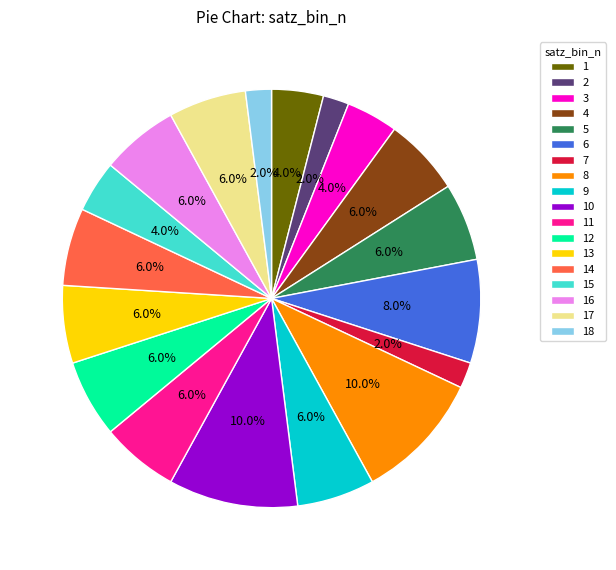

Approximately how many times larger is the value at 3 compared to 4?

0.7